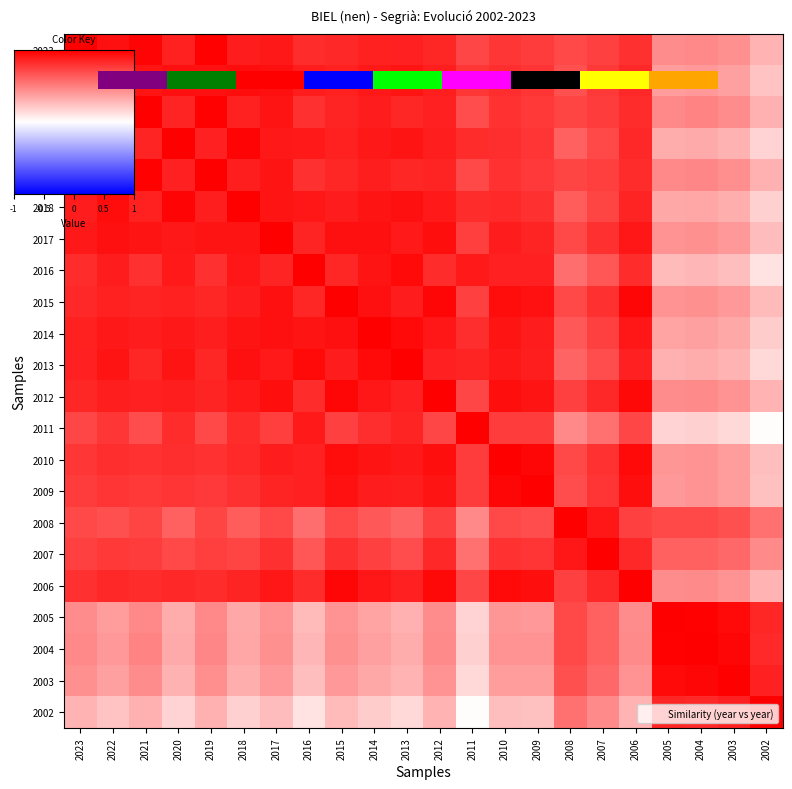

Where is 2022 nearest to the value 0?

2002